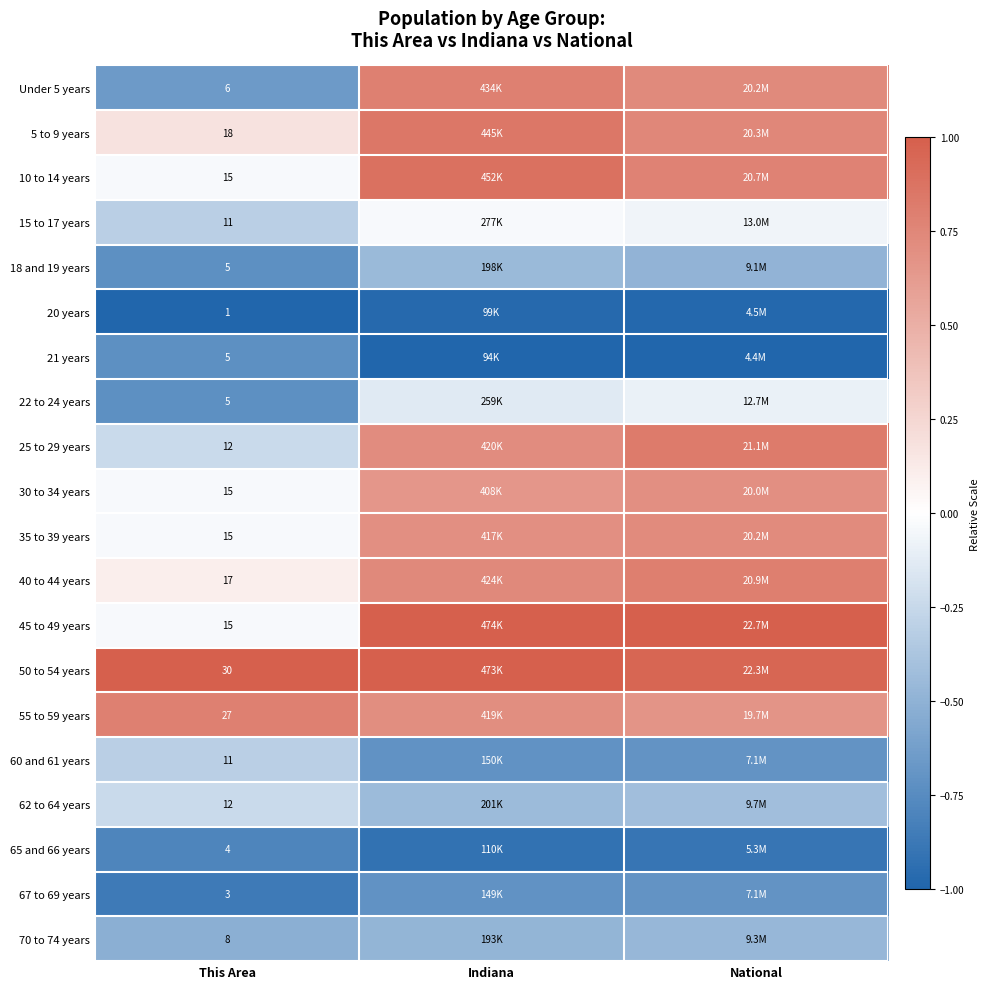

Count the number of data series in this chart.

20